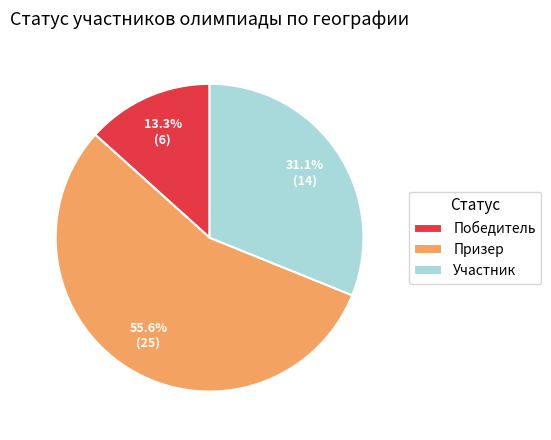

The Призер slice represents 63% of the pie. True or false?

False